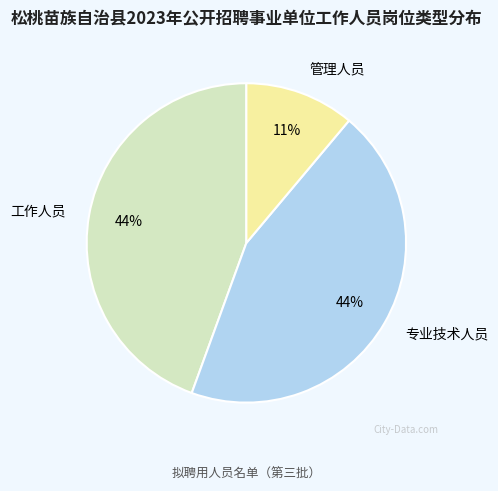

Is the sum of 工作人员 and 专业技术人员 greater than half?

Yes